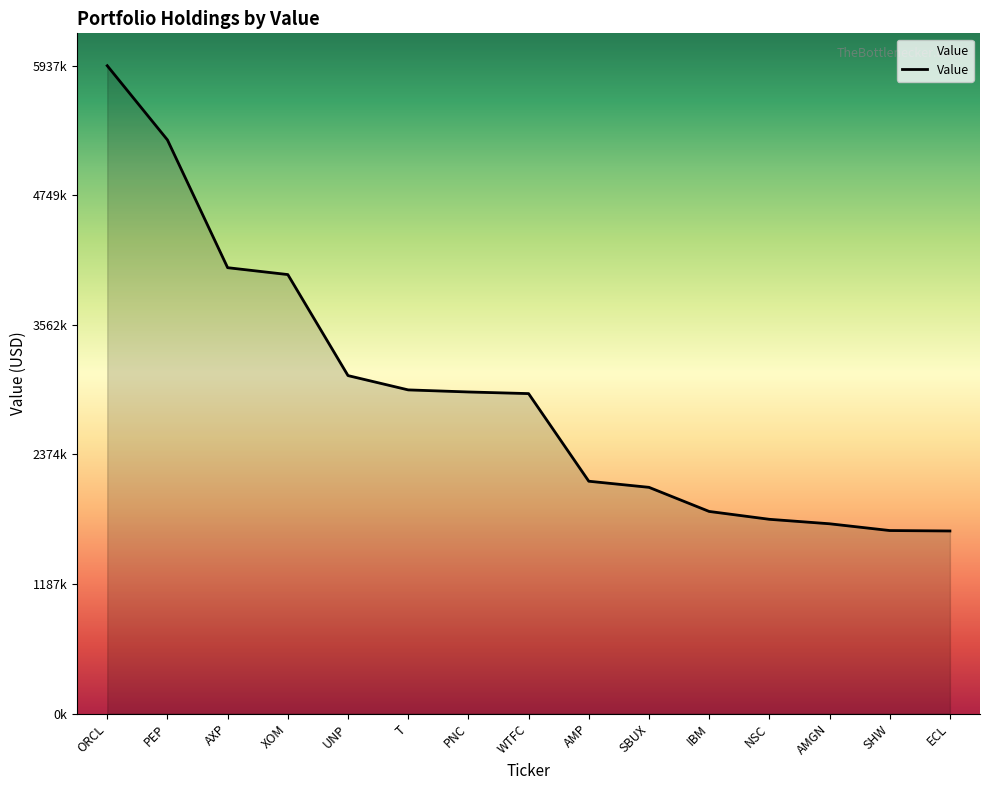

Rank the categories by value from highest to lowest.

ORCL, PEP, AXP, XOM, UNP, T, PNC, WTFC, AMP, SBUX, IBM, NSC, AMGN, SHW, ECL